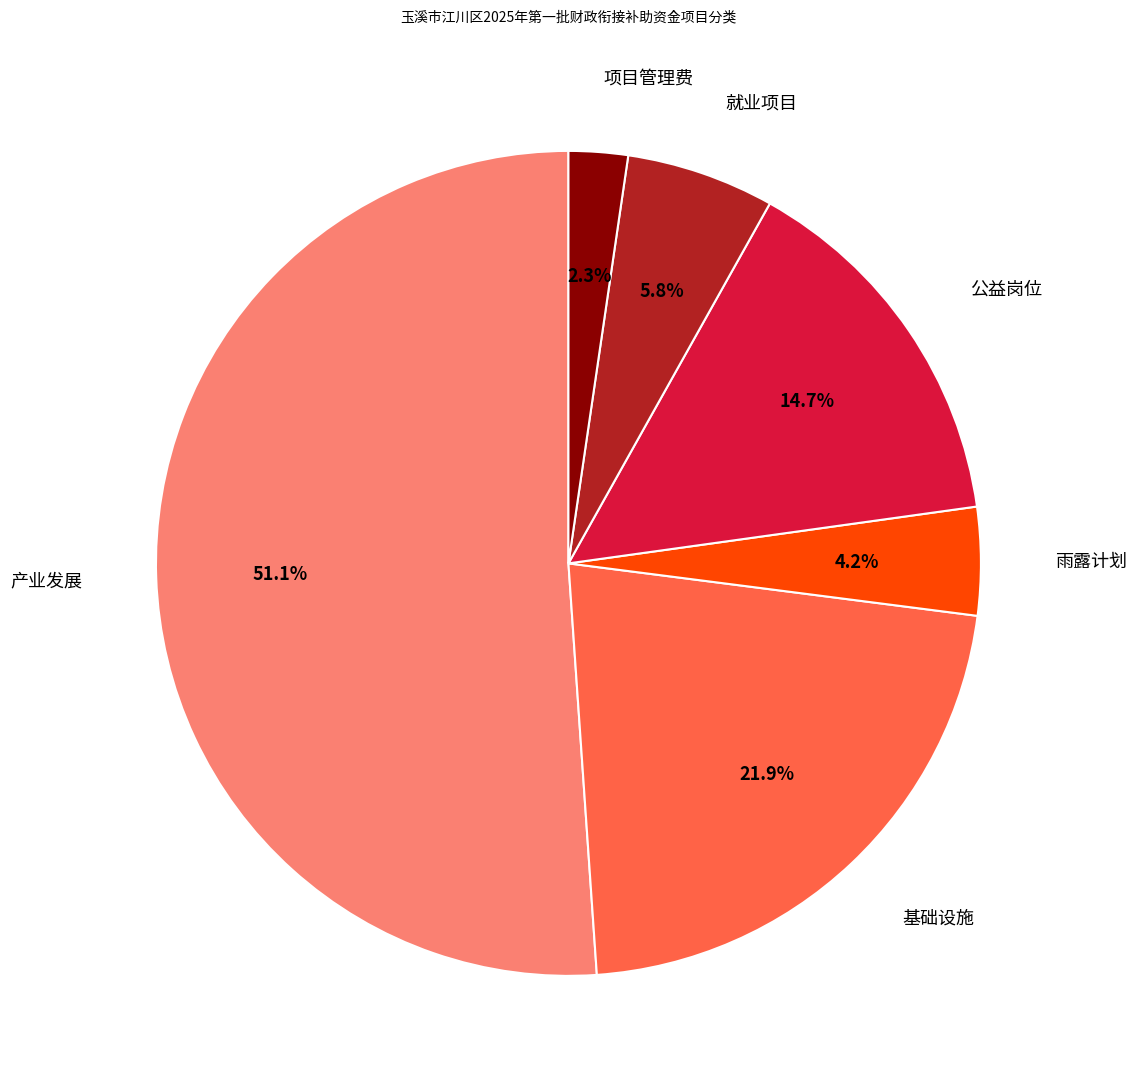

Is there a majority slice in this chart?

Yes